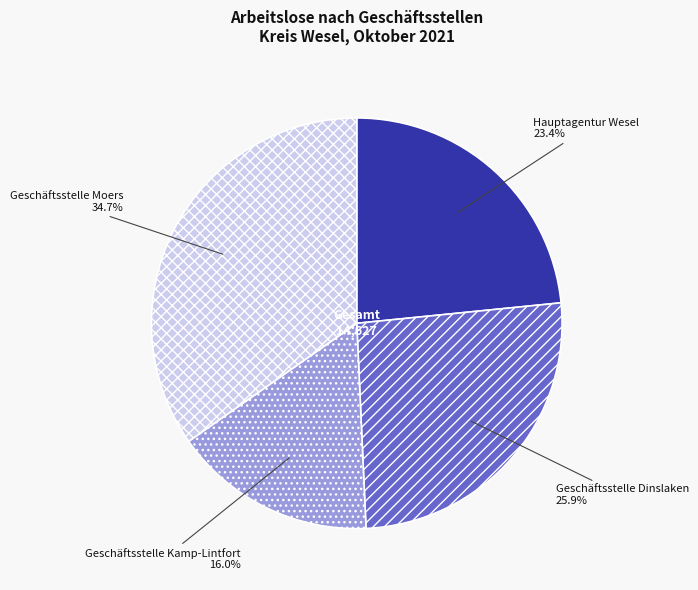

Which slice is the smallest?

Geschäftsstelle Kamp-Lintfort